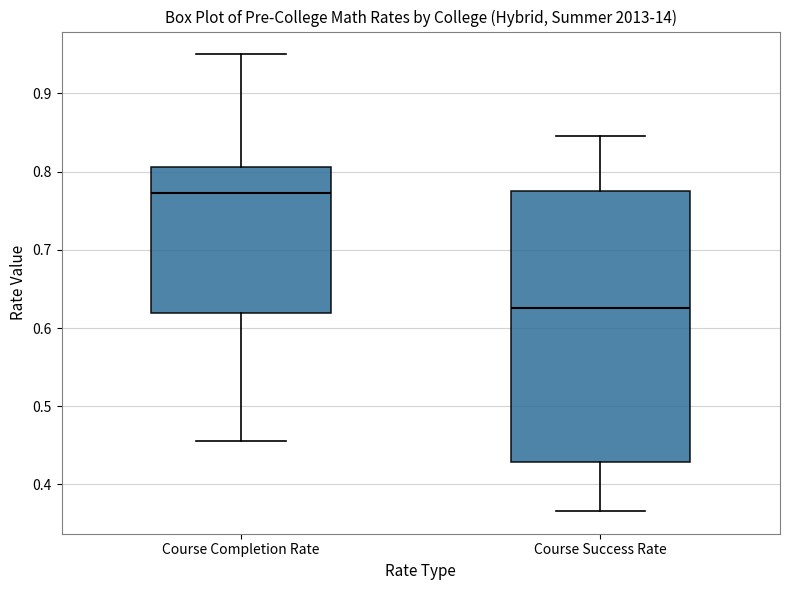

Reading left to right, read every box against the y-axis: the position of its median line, the range the box covers, and the ends of its whiskers. The values are not printed on the chart, so give them approximately, as read against the axis.

Course Completion Rate: median 0.77, box 0.62 to 0.81, whiskers 0.46 to 0.95
Course Success Rate: median 0.63, box 0.43 to 0.78, whiskers 0.37 to 0.85